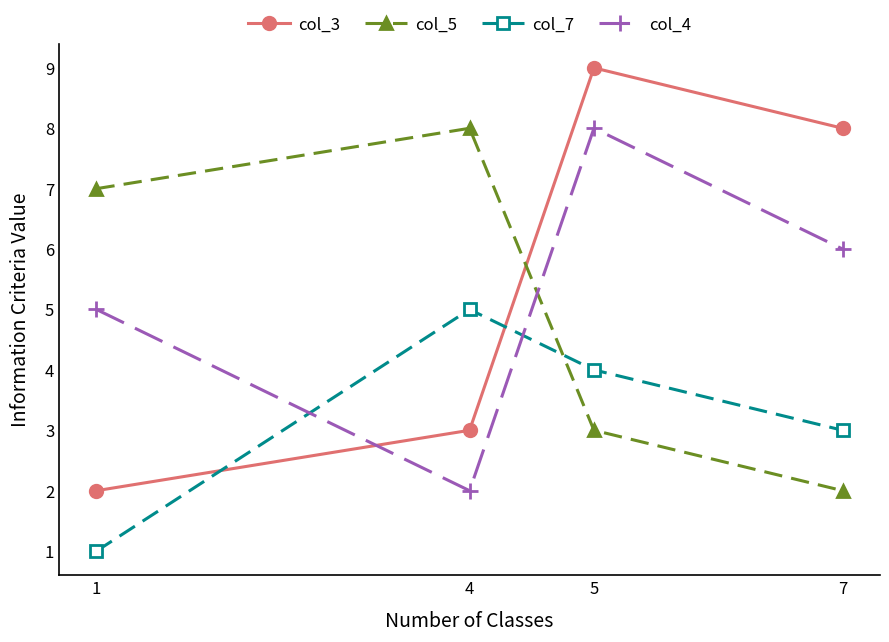

What is the lowest value of the col_7 series?

1